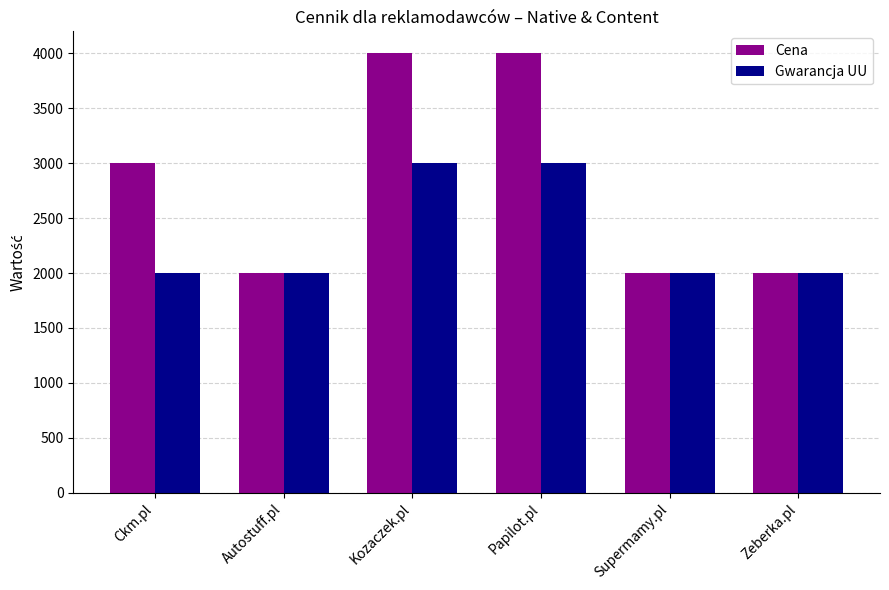

What is the greatest value displayed?

4000